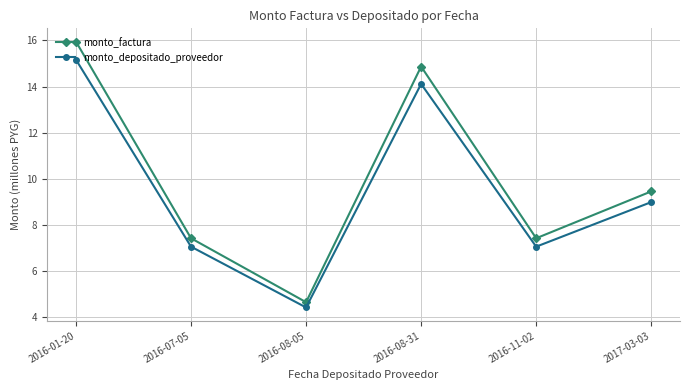

At which label is monto_factura closest to 10?

2017-03-03